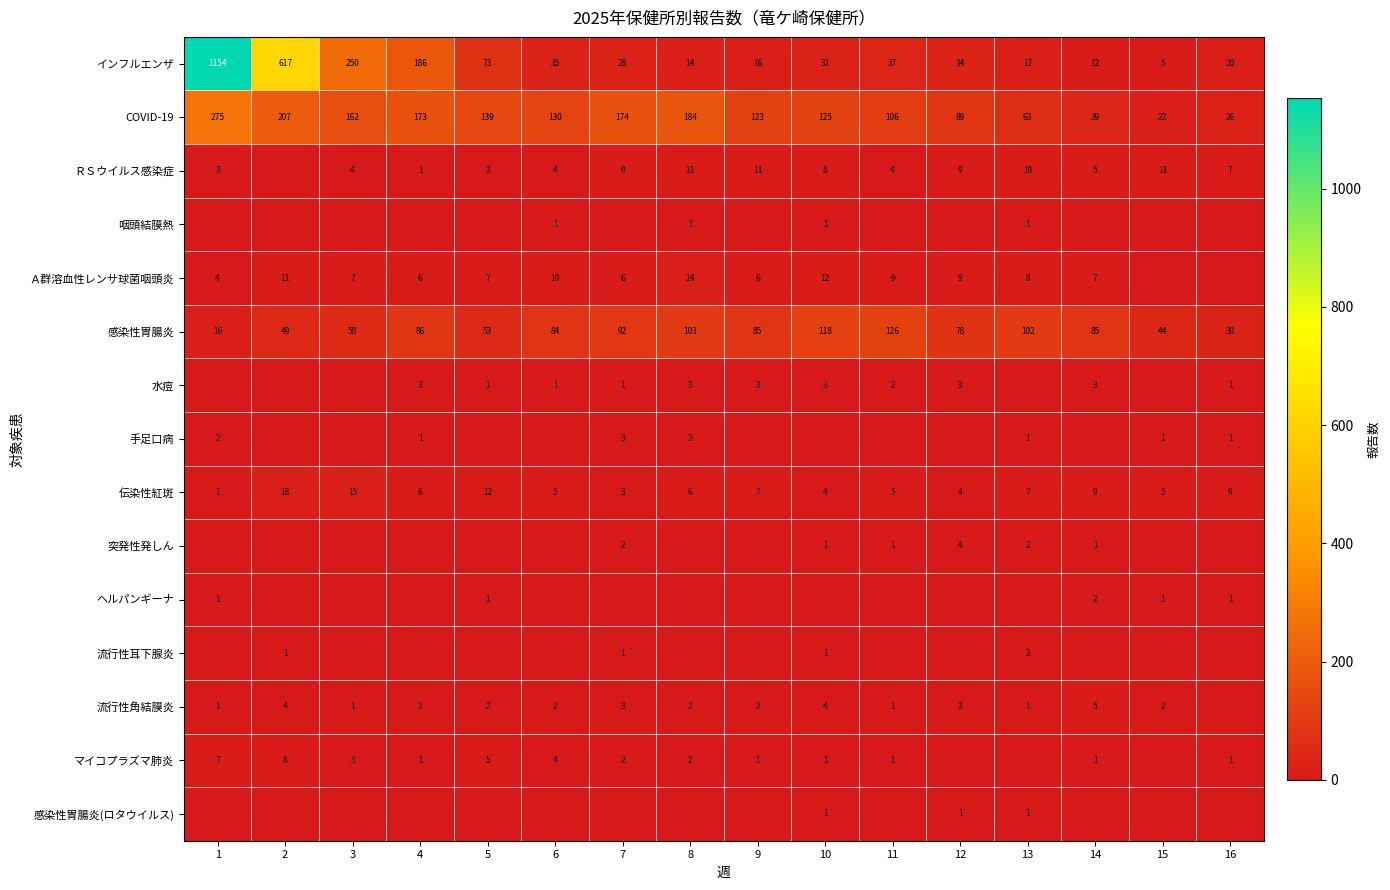

At which label does 感染性胃腸炎 first exceed 85?

4